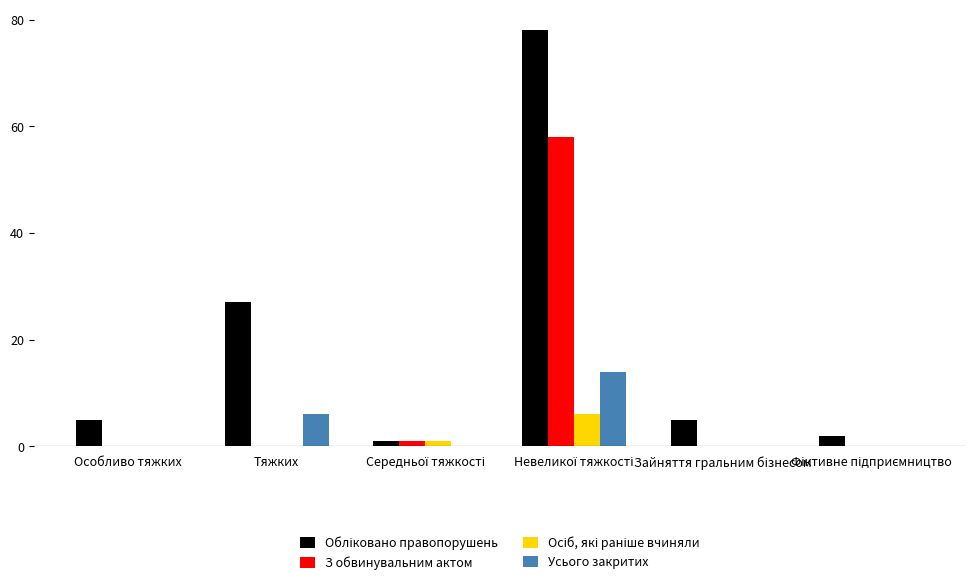

What is the total value across all series at Особливо тяжких?

5